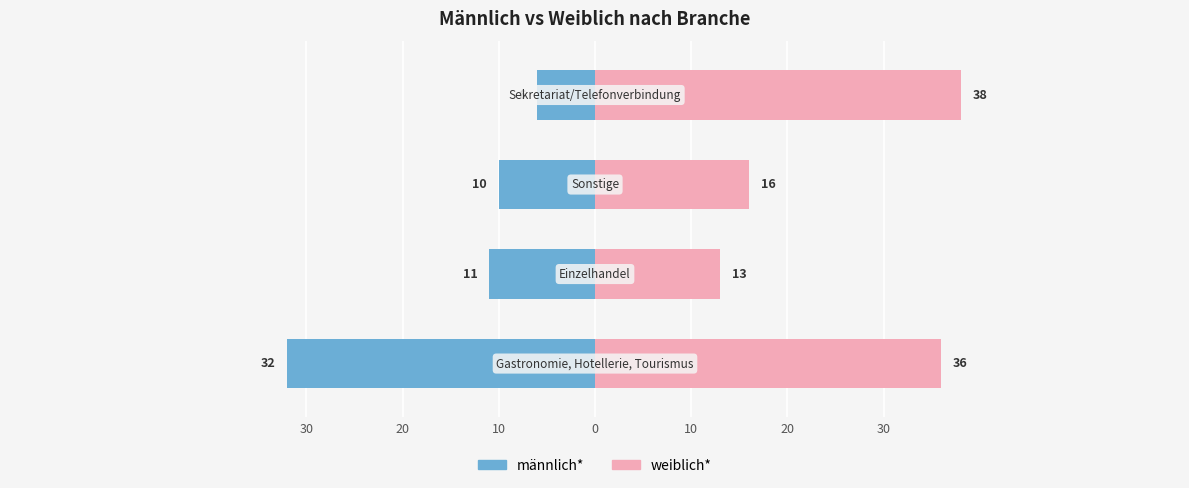

How many bars are there in each group?

2